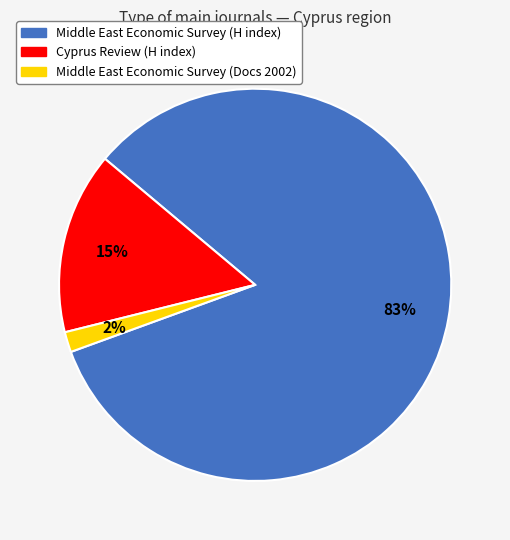

Is there a majority slice in this chart?

Yes